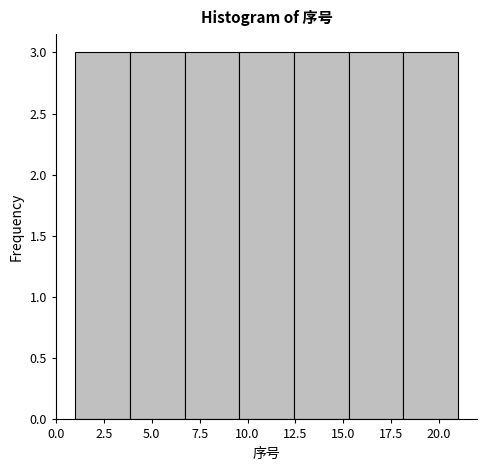

How tall is the bar that spans 18.0 to 21.0 on the x-axis? Neither the bar edges nor the heights are printed on the chart, so give them approximately, as read against the axes.

3